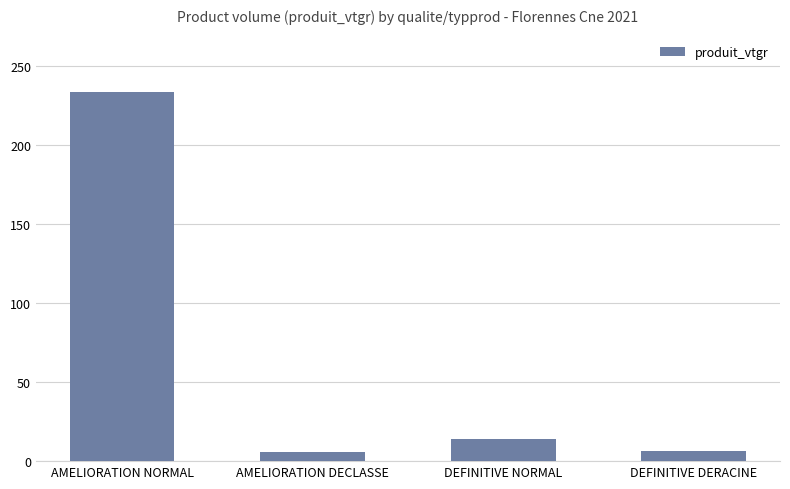

What is the difference between the maximum and second lowest values?

227.1